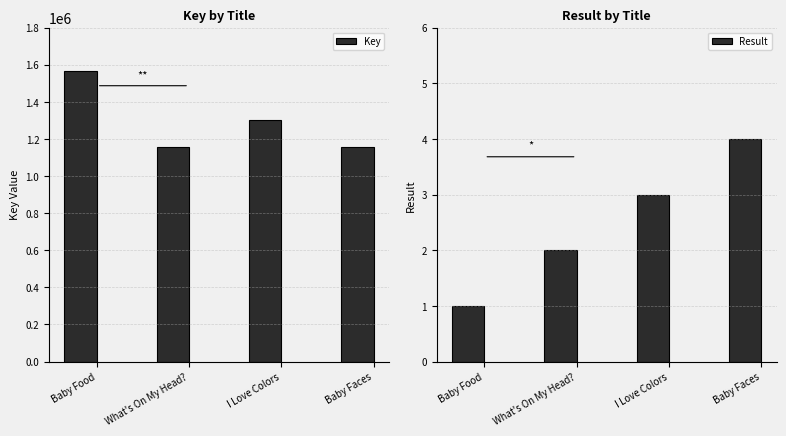

Reading right to left, list all the values displayed in this chart.

Key: 1158904	1303388	1158905	1565303
Result: 4	3	2	1